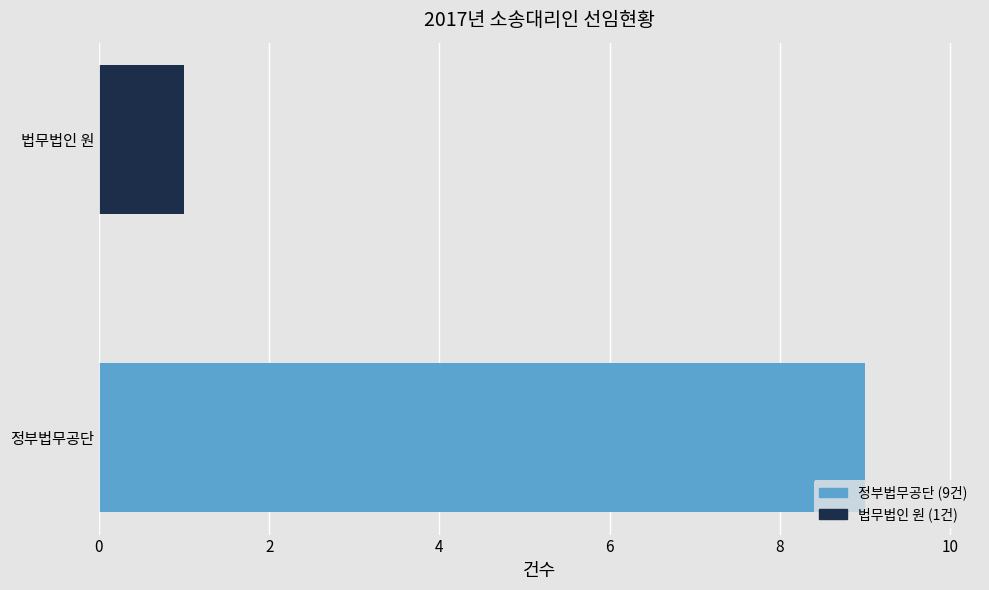

Is it true that the value at 법무법인 원 is 0?

False